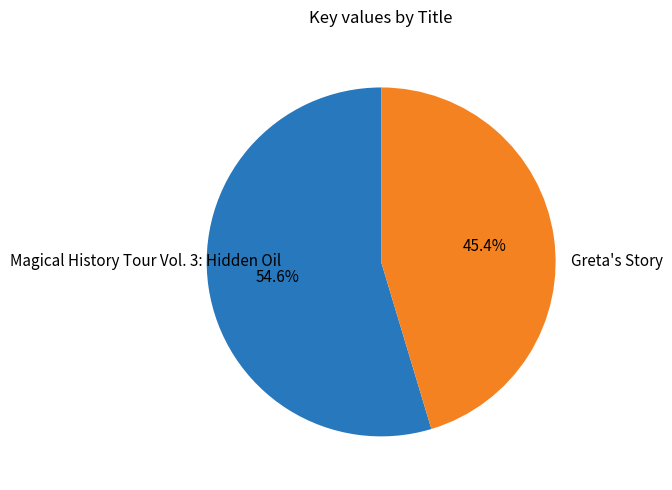

Which category has the biggest portion of the pie?

Magical History Tour Vol. 3: Hidden Oil